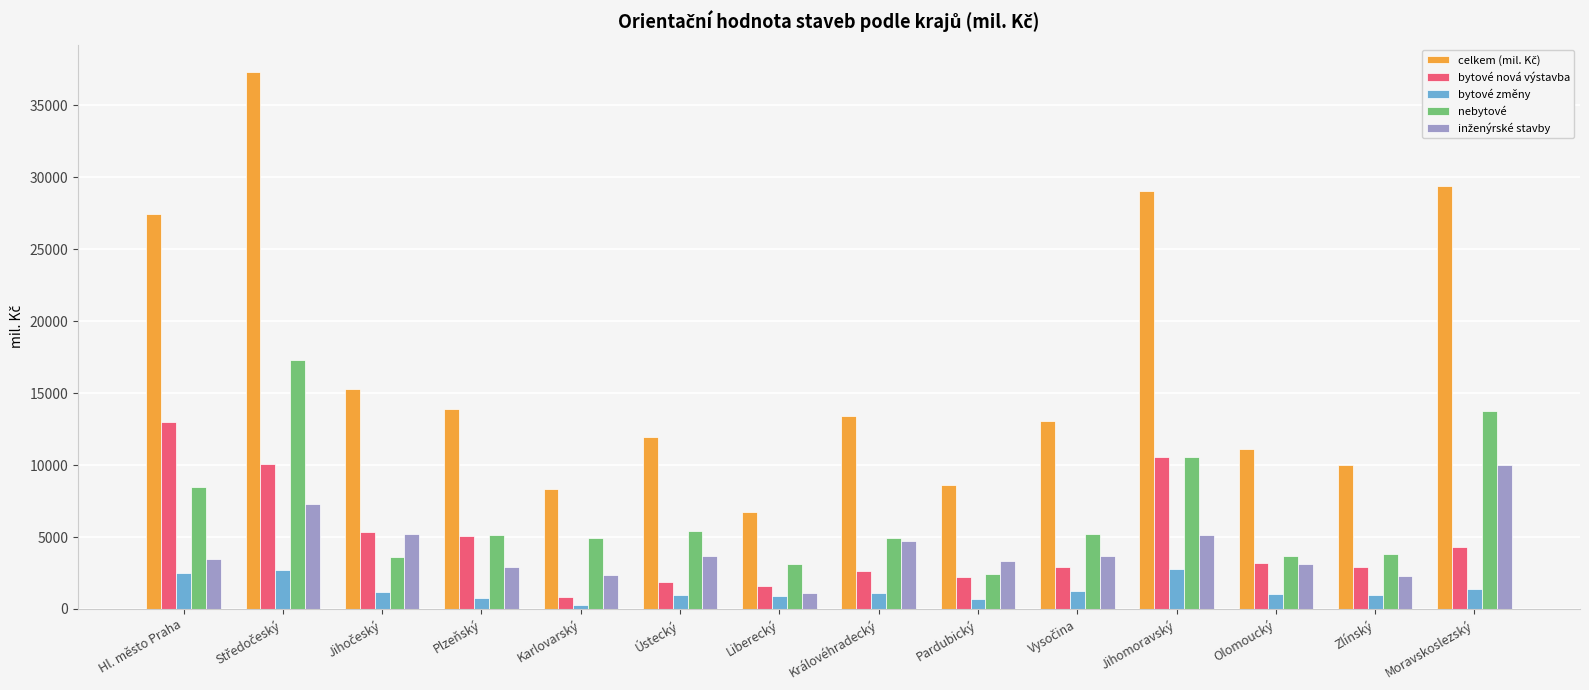

What is the spread (max minus min) of values at Liberecký?

5793